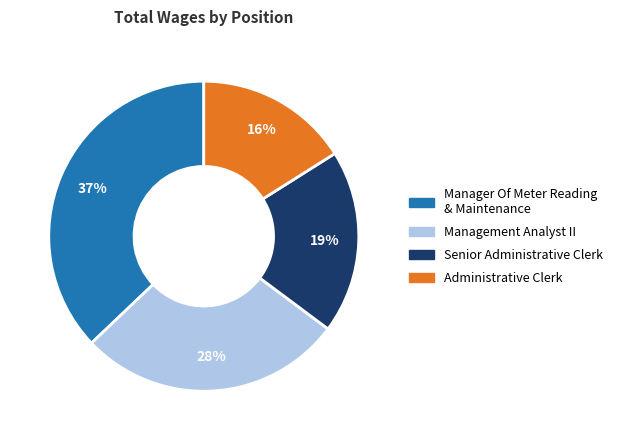

Do Senior Administrative Clerk and Manager Of Meter Reading & Maintenance together represent more than half of the pie?

Yes